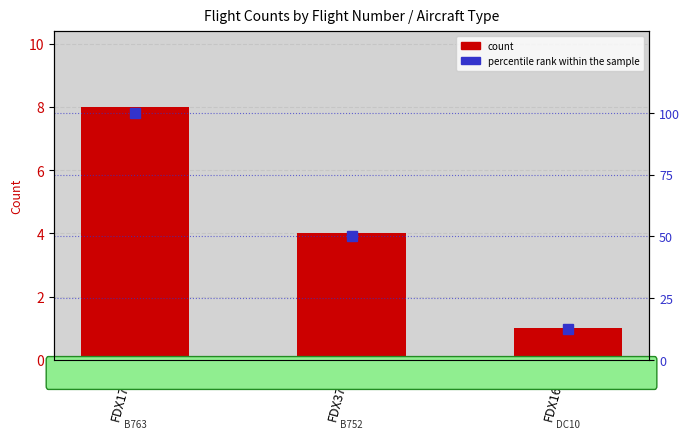

What is the sum of the percentile rank within the sample values at FDX3730 and FDX1718?

150.0